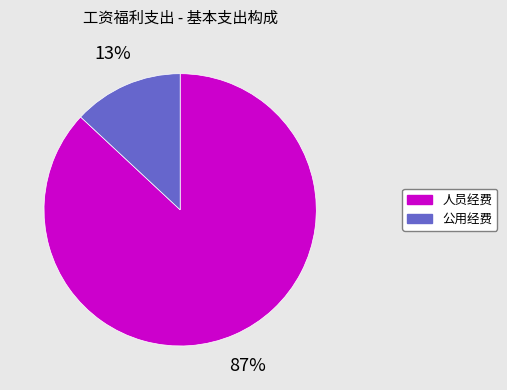

Combined, do 公用经费 and 人员经费 account for over 50%?

Yes